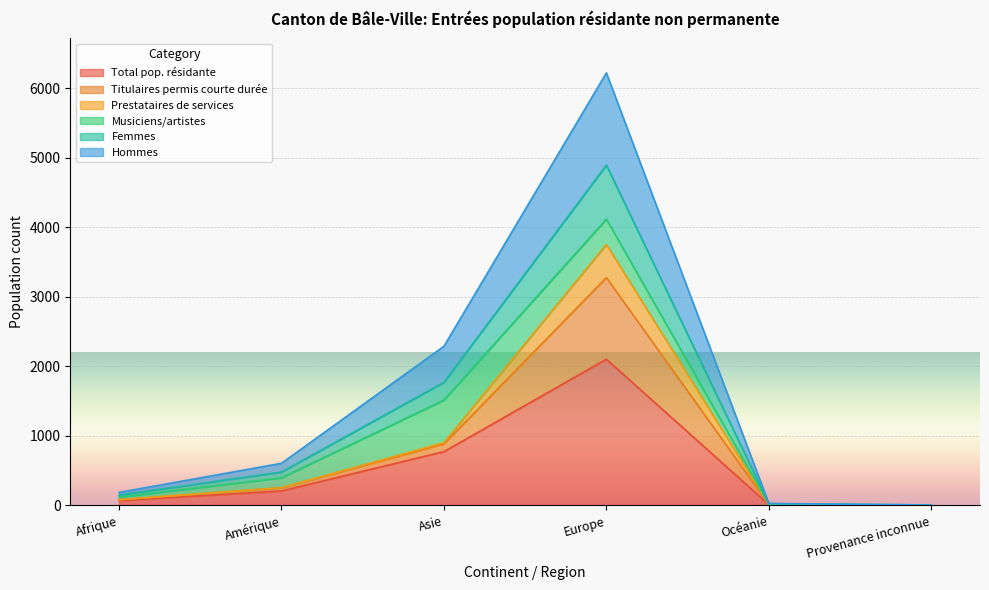

Count the number of categories in the chart.

6